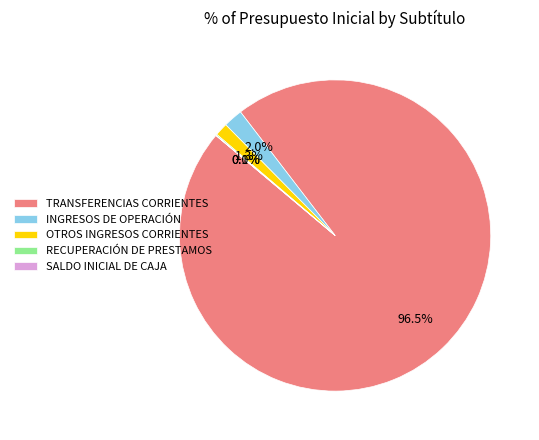

What portion of the pie excludes INGRESOS DE OPERACIÓN?

98.0%